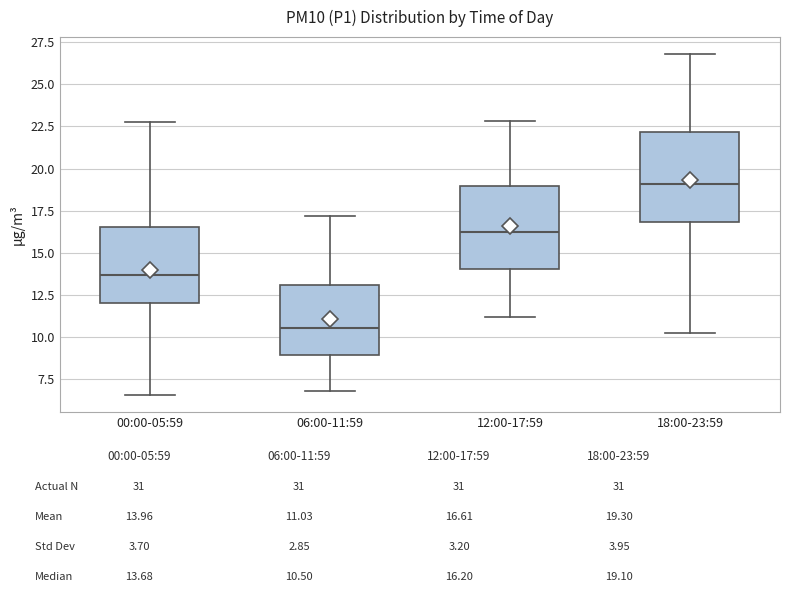

Where is the lower edge of the box for 06:00-11:59 on the y-axis? The values are not printed on the chart, so give them approximately, as read against the axis.

9.0